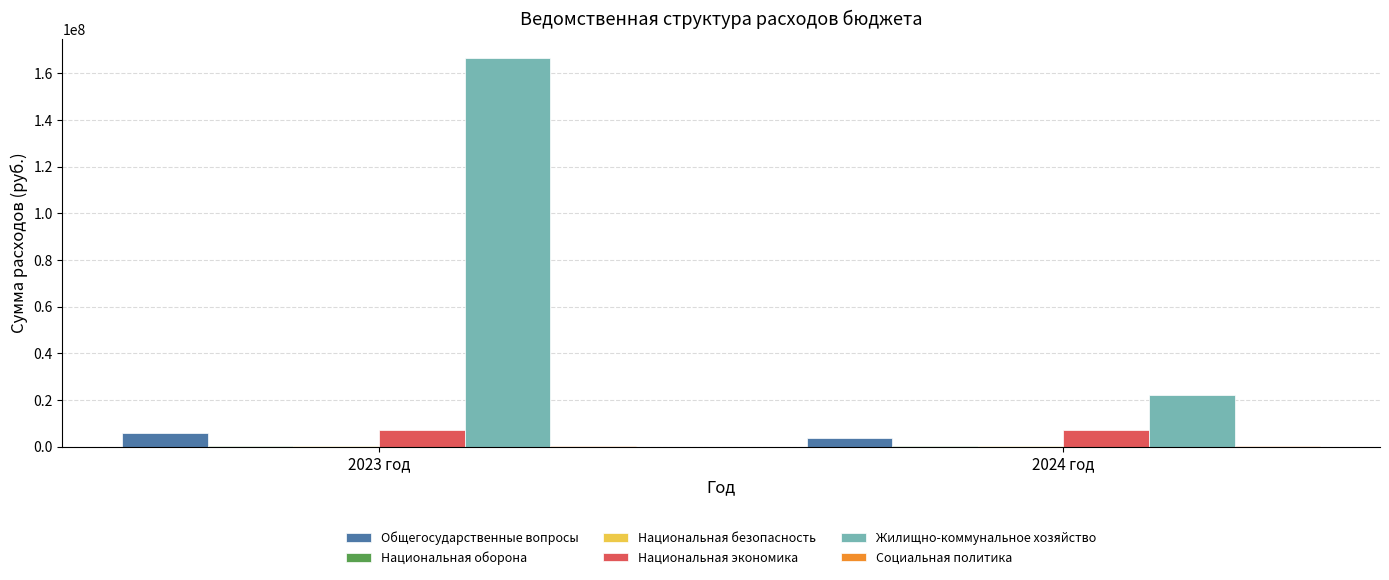

Between 2023 год and 2024 год, which series saw the biggest shift?

Жилищно-коммунальное хозяйство